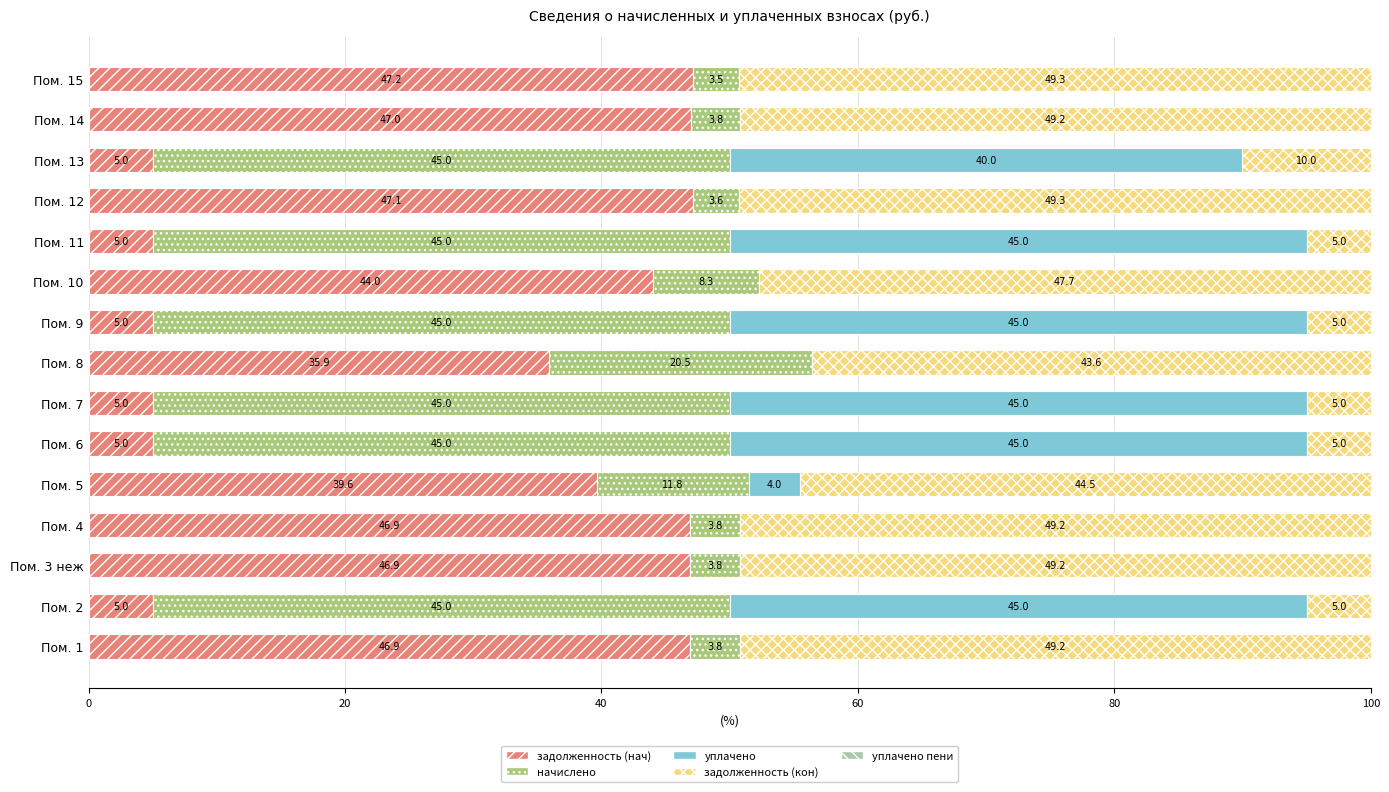

What is the total value across all series at Пом. 6?

100.0